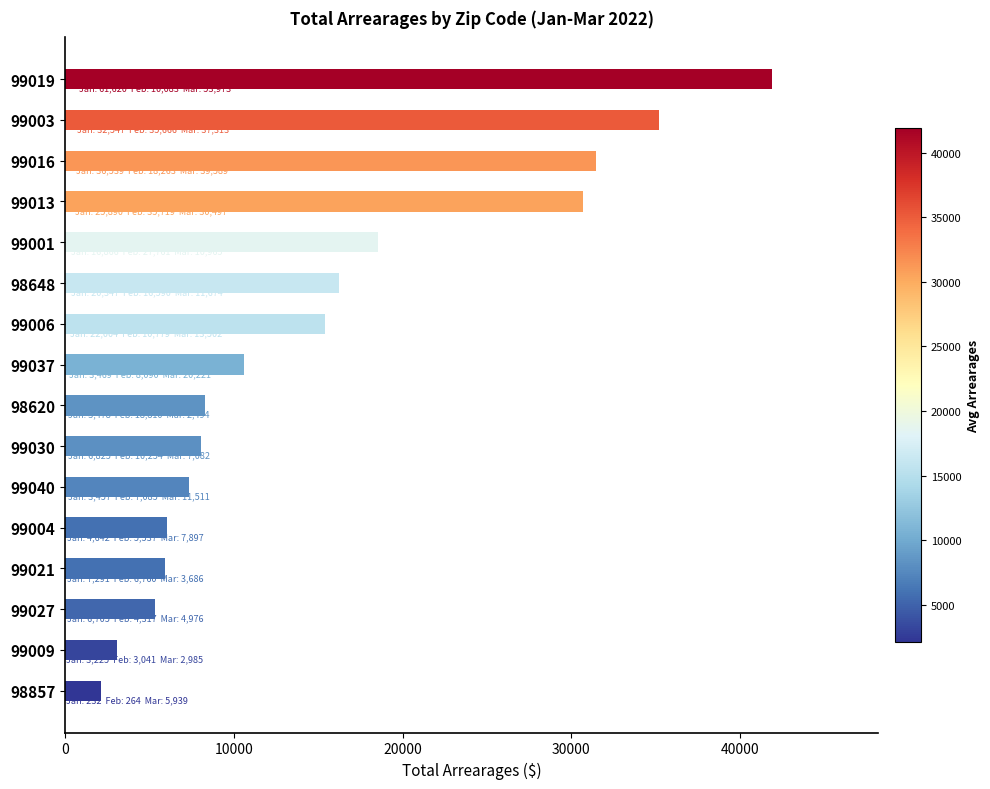

The chart shows a value of 4597.0 at 99037. True or false?

False